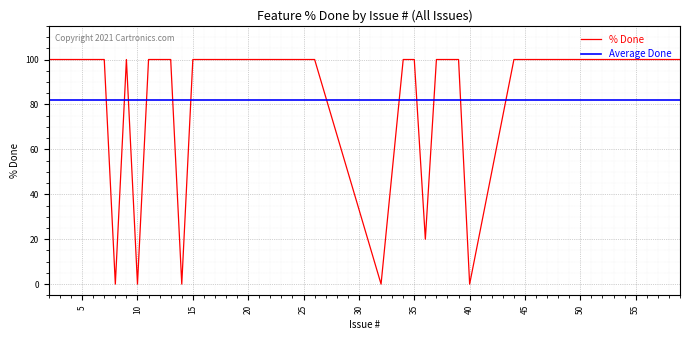

How many interior local peaks (higher than both neighbors) does the data have?

1